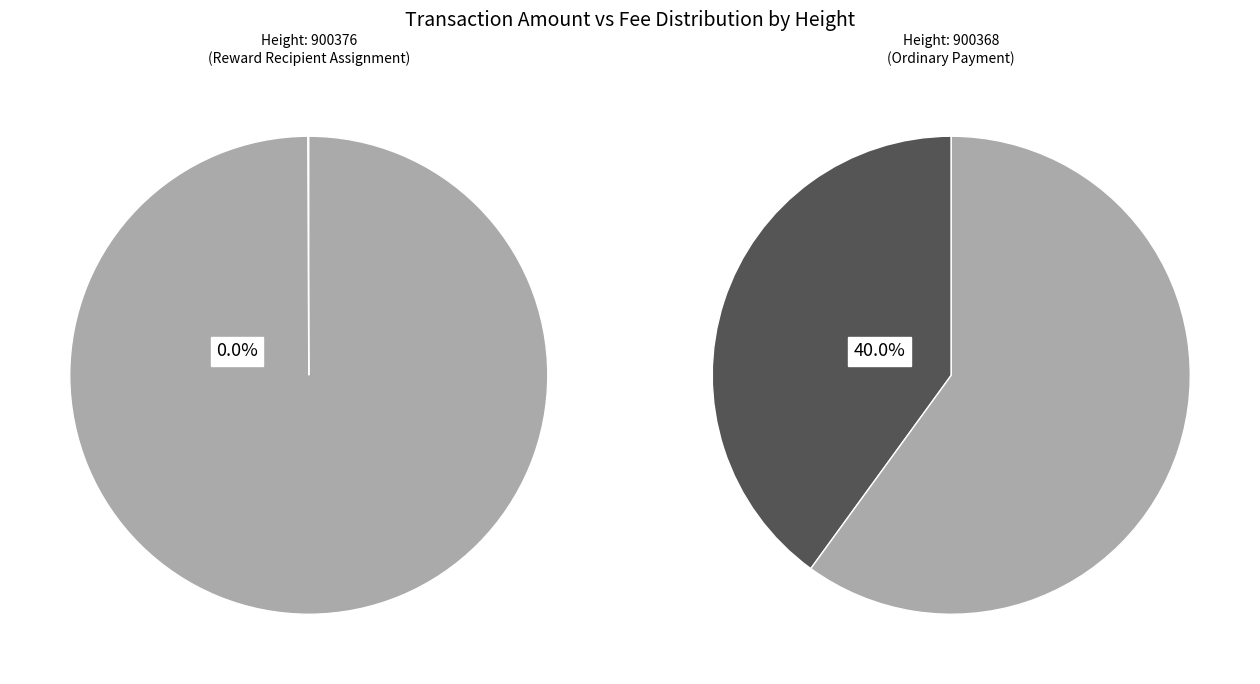

Which slice represents more than half of the pie?

900368